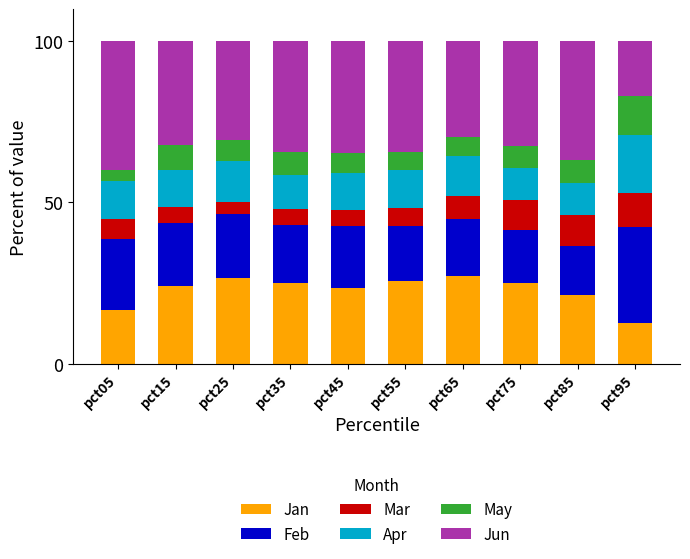

How many distinct data groups are displayed?

6